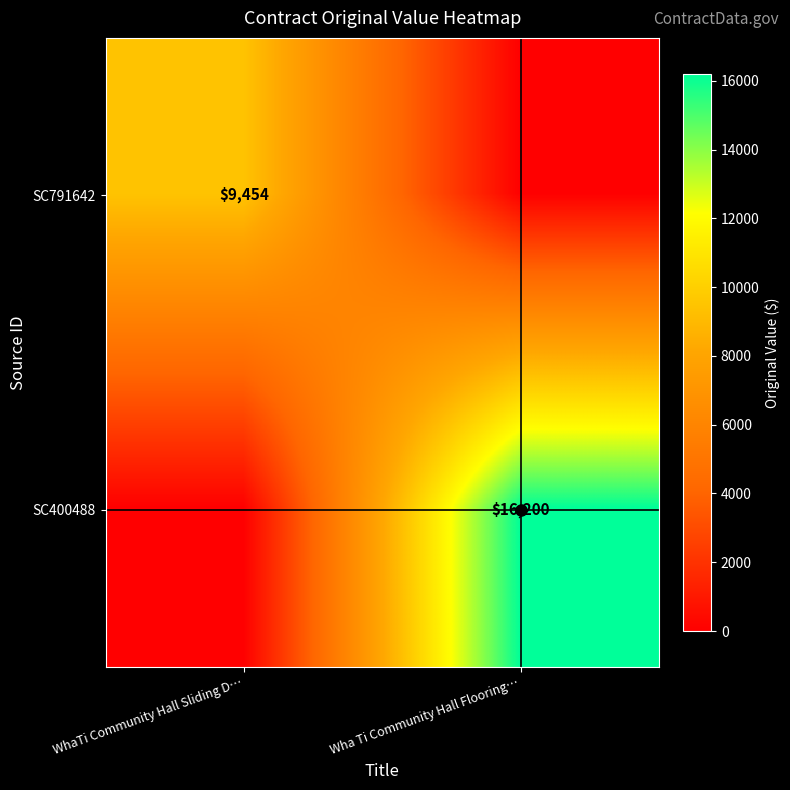

Is the value of SC791642 at Wha Ti Community Hall Flooring… greater than the value of SC400488 at WhaTi Community Hall Sliding D…?

No